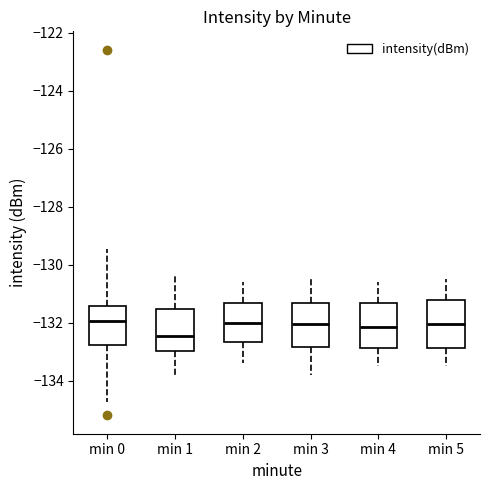

Reading left to right, transcribe this box plot: for each box, give where its median line is, the range the box spans, and where its two whiskers end, as read against the y-axis. The values are not printed on the chart, so give them approximately, as read against the axis.

min 0: median -132.0, box -132.8 to -131.4, whiskers -134.8 to -129.4
min 1: median -132.4, box -133.0 to -131.6, whiskers -133.8 to -130.4
min 2: median -132.0, box -132.6 to -131.4, whiskers -133.4 to -130.6
min 3: median -132.0, box -132.8 to -131.4, whiskers -133.8 to -130.4
min 4: median -132.2, box -132.8 to -131.4, whiskers -133.4 to -130.6
min 5: median -132.0, box -132.8 to -131.2, whiskers -133.4 to -130.4